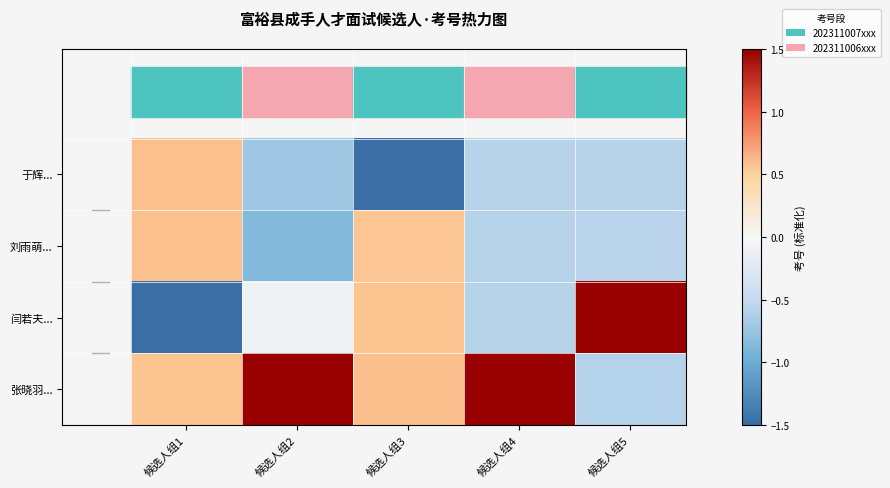

At which category does the chart reach its minimum across all series?

候选人组1